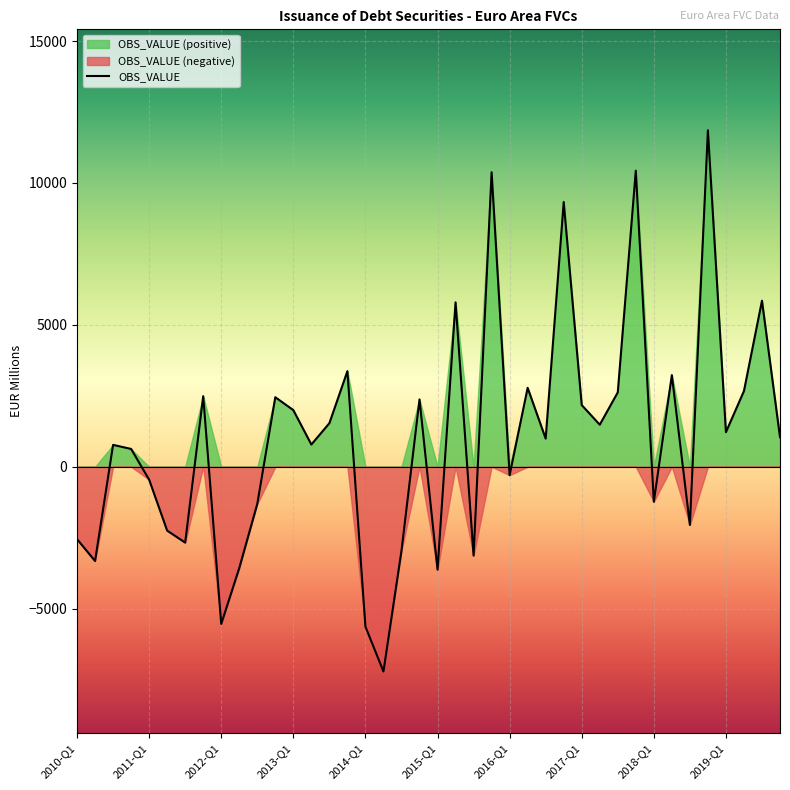

What is the ratio of the value at 2016-Q2 to the value at 2016-Q4?

0.3